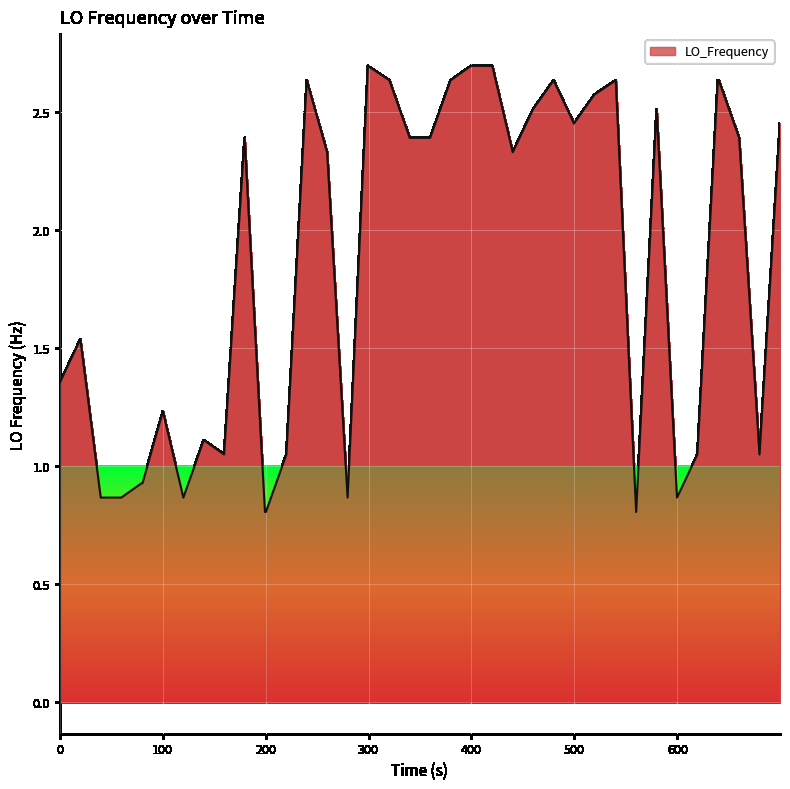

What is the minimum value shown in the chart?

0.8